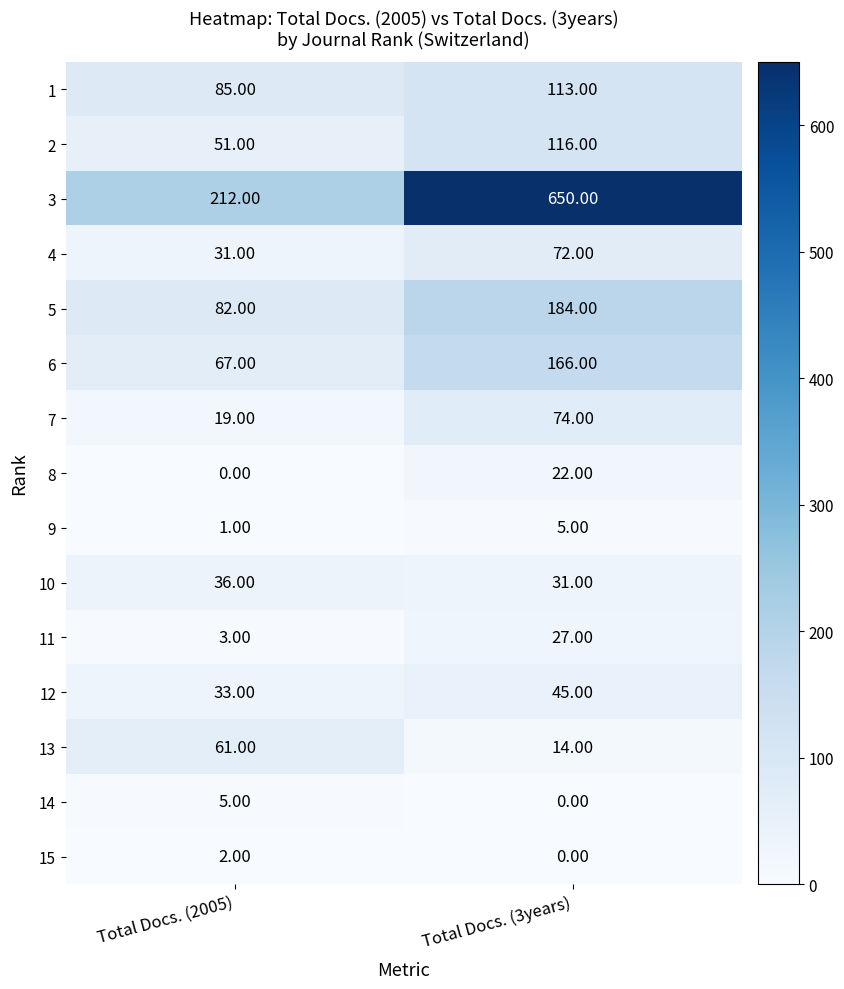

What is the spread (max minus min) of values at Total Docs. (3years)?

650